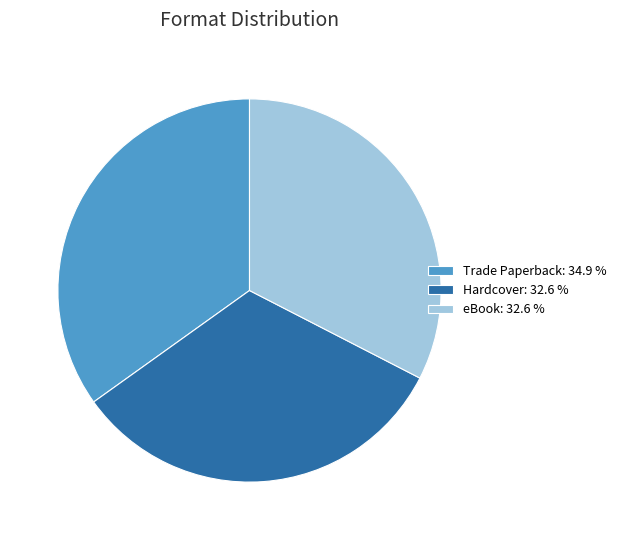

Is there any slice that represents more than half of the pie?

No